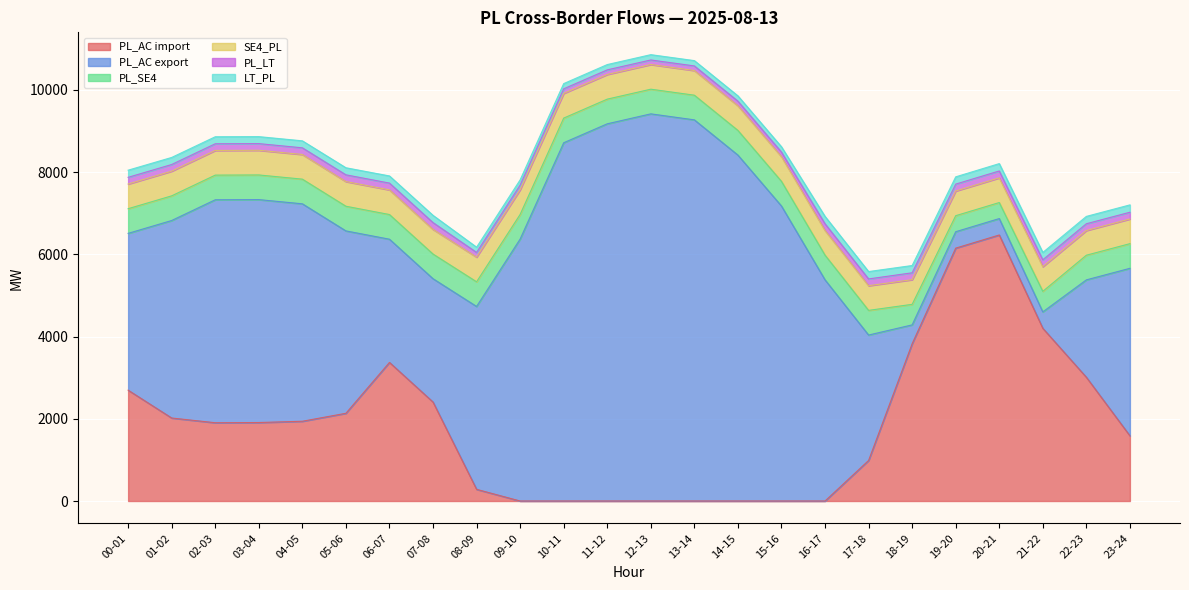

How many values in the PL_AC export series are below 4804?

12